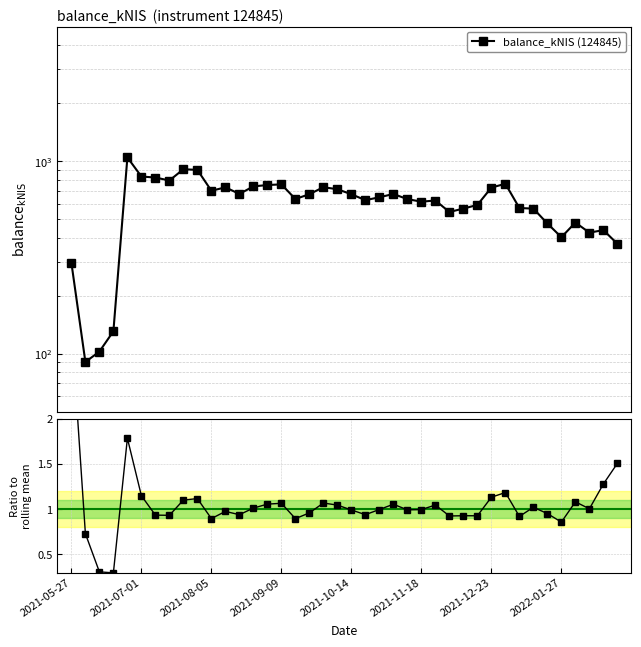

Read the balance_kNIS (124845) value at 33.

566.5